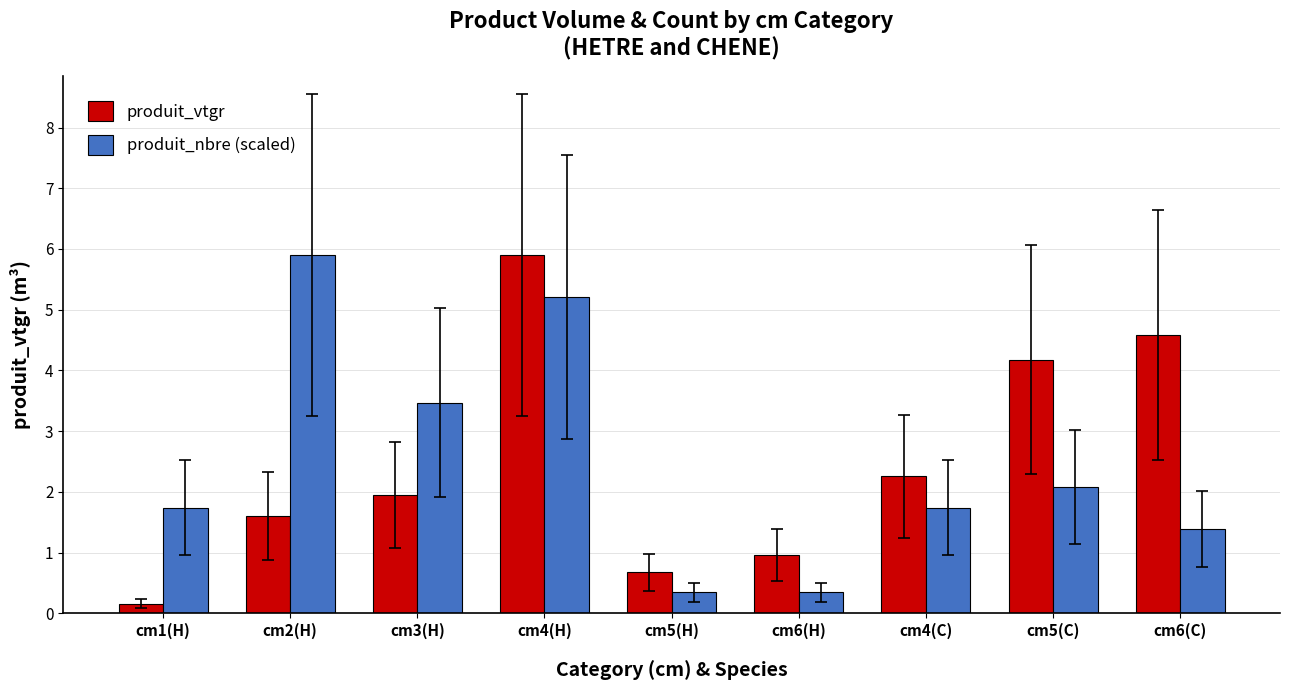

Where does the produit_vtgr series first go above 1?

cm2(H)